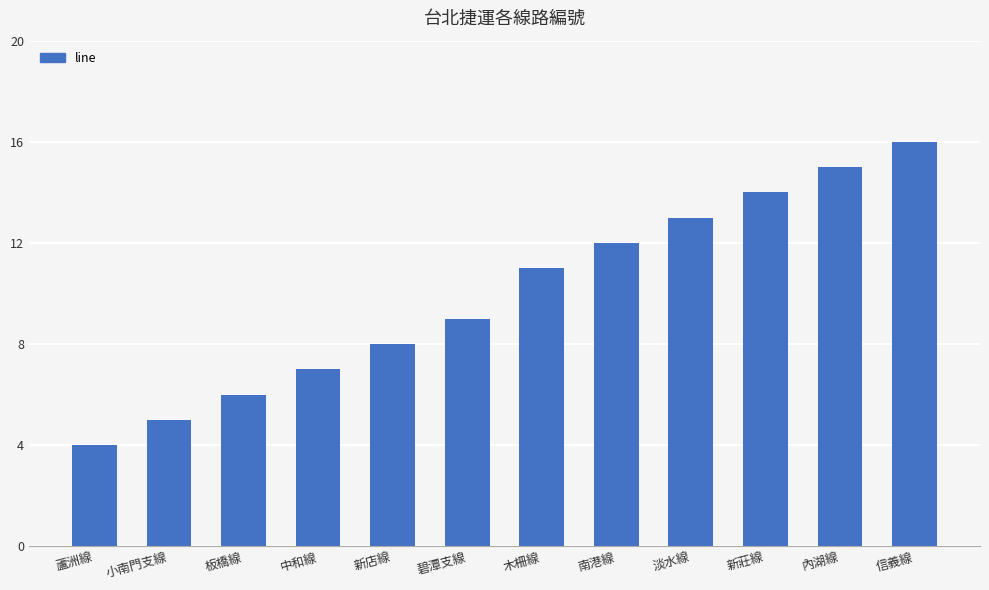

Which category has the highest value across all series?

信義線